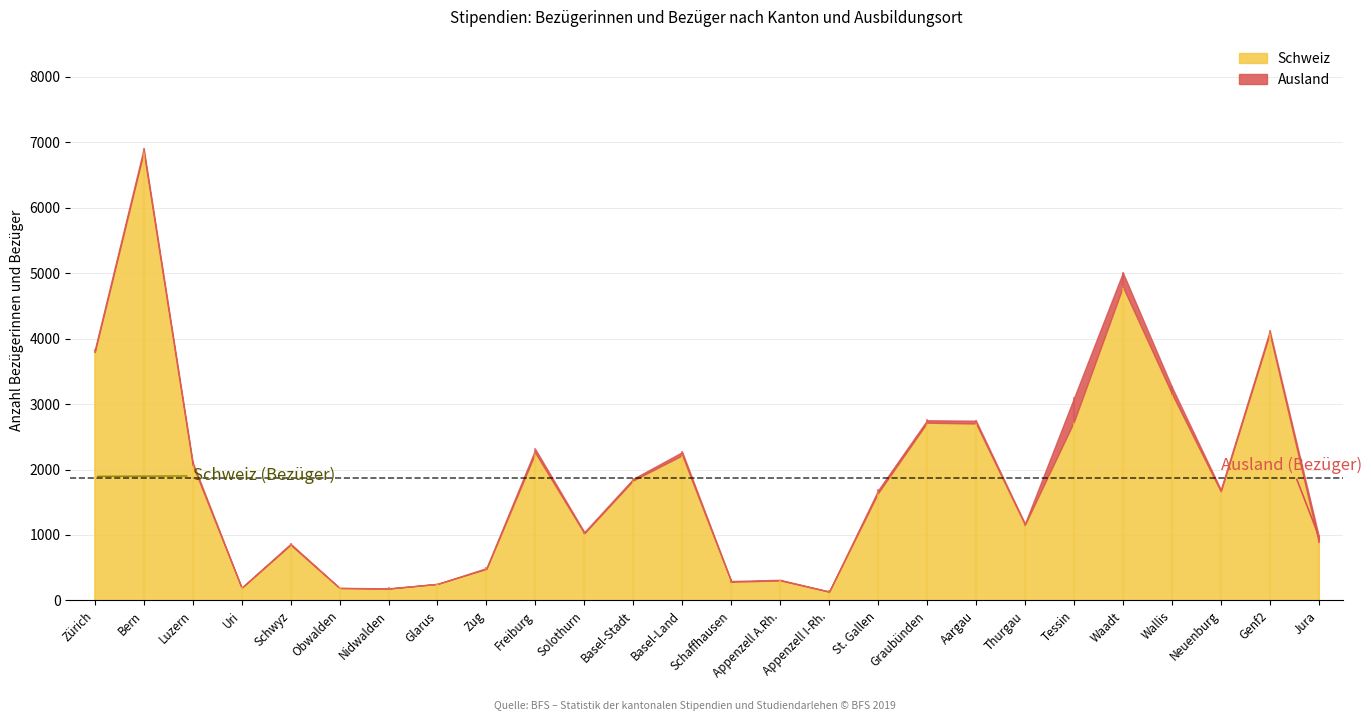

How many lines are shown in the chart?

2